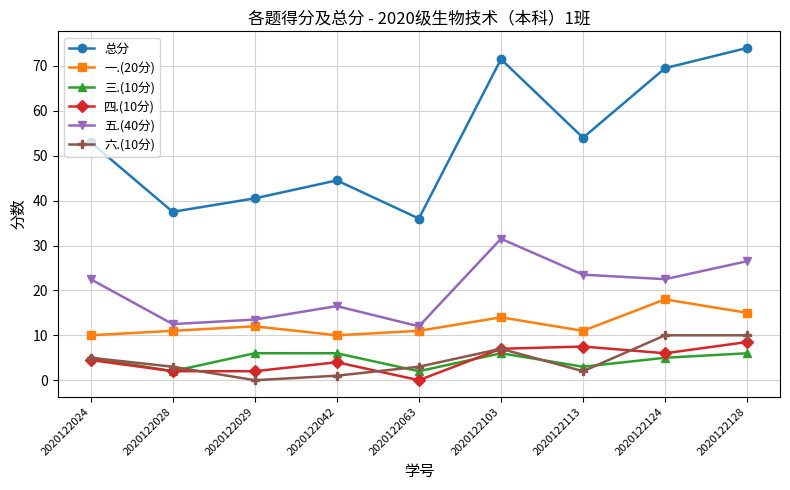

What value does the 四.(10分) series have at 2020122028?

2.0